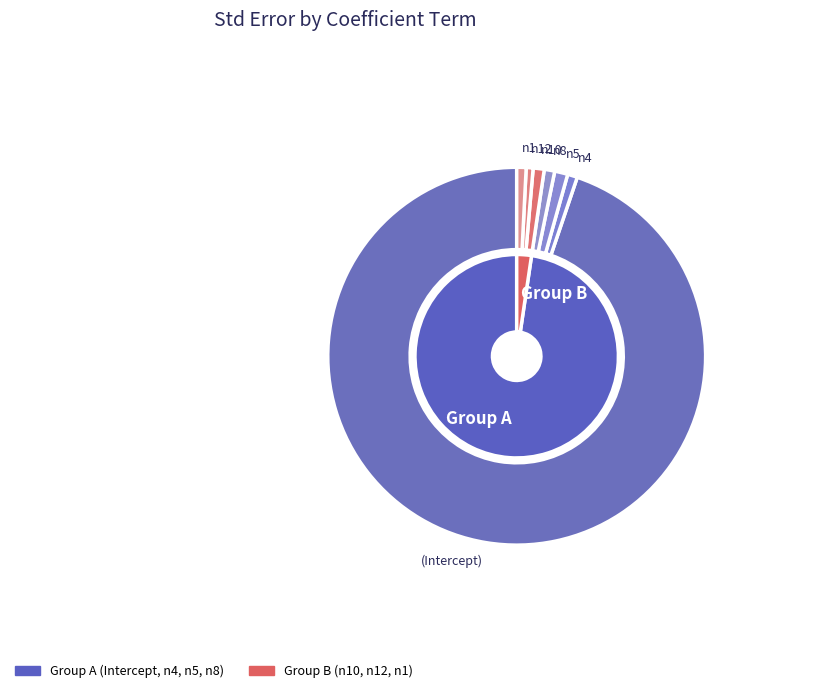

True or false: n5 accounts for 11% of the total.

False